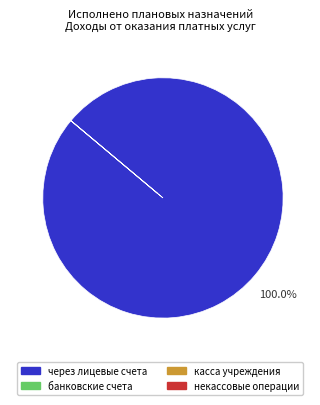

Is there a majority slice in this chart?

Yes